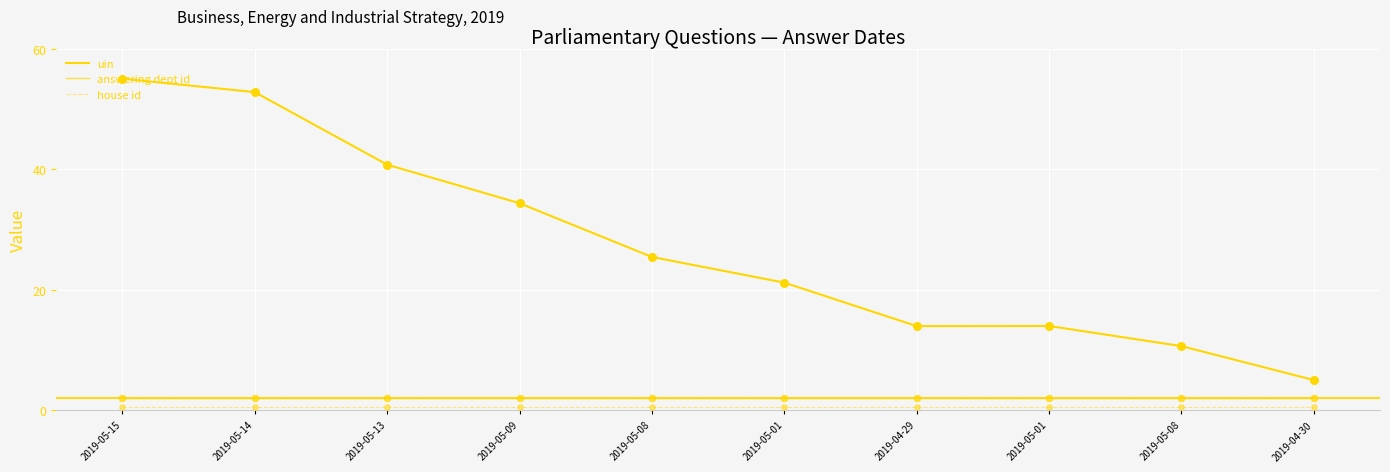

How many lines are shown in the chart?

3